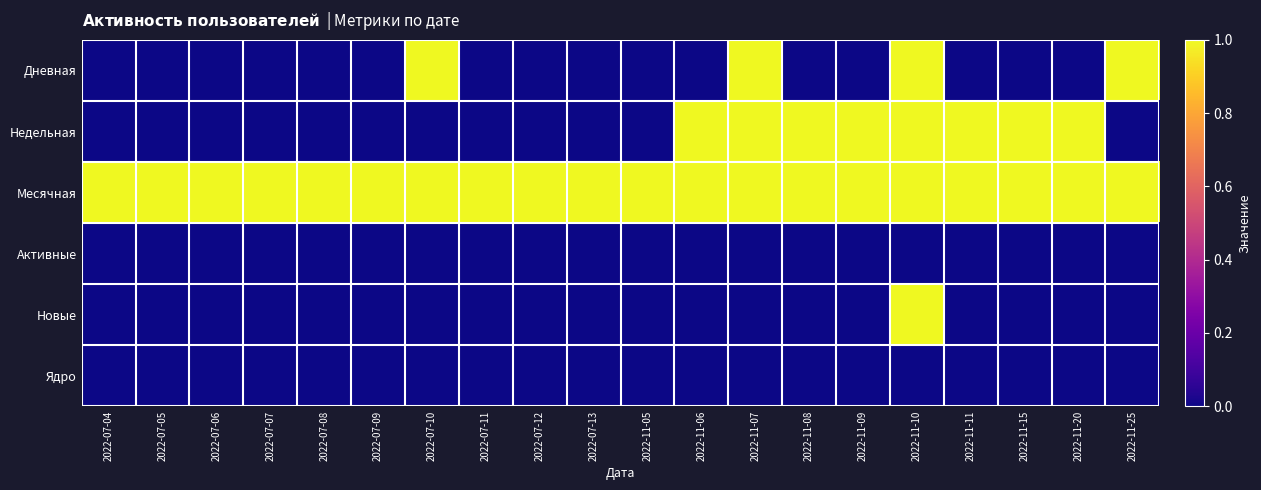

Between 2022-11-11 and 2022-07-10, which is larger?

2022-07-10